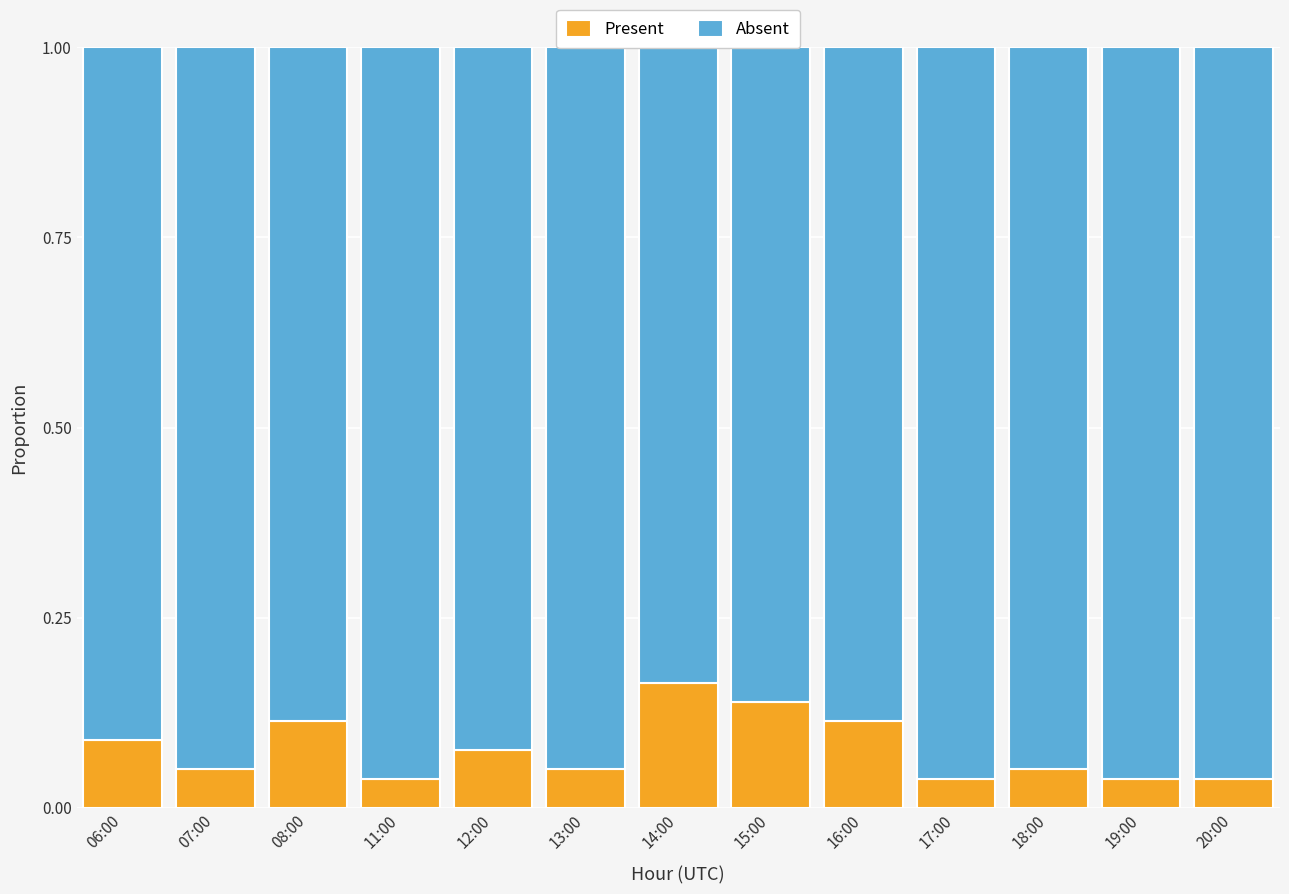

Rank the series by their average value, from lowest to highest.

Present, Absent